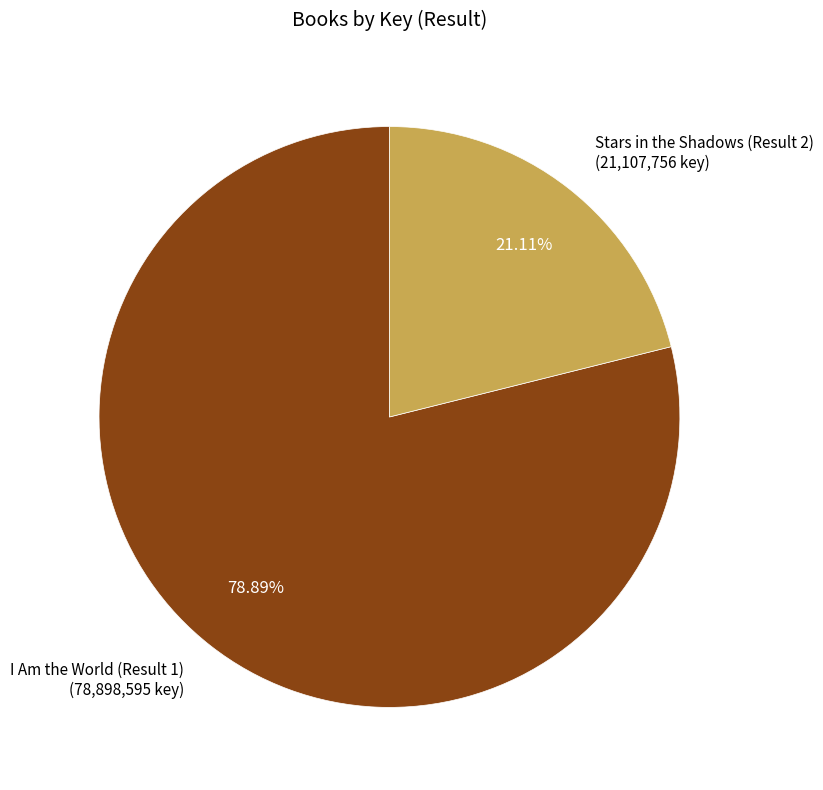

Rank the categories by value from highest to lowest.

I Am the World (Result 1), Stars in the Shadows (Result 2)